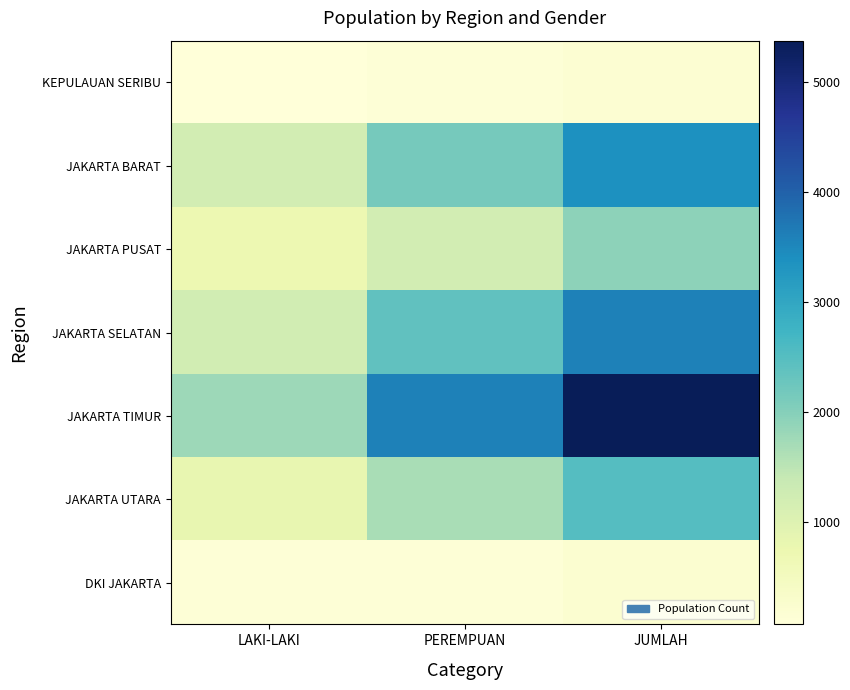

What is the maximum value shown in the chart?

5374